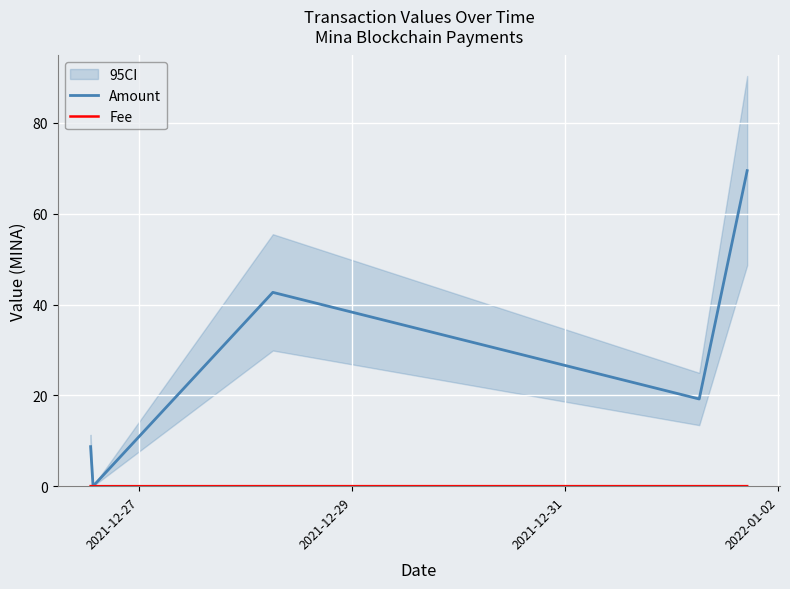

How many categories are shown in the chart?

5